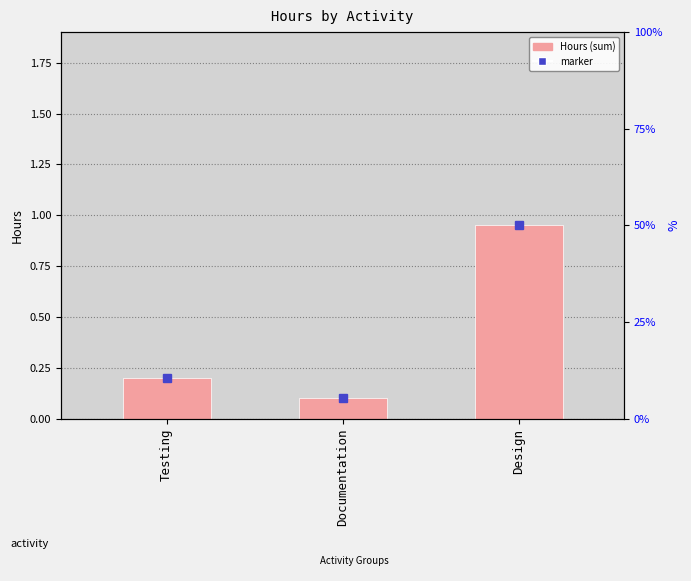

What is the approximate value at Design?

0.9